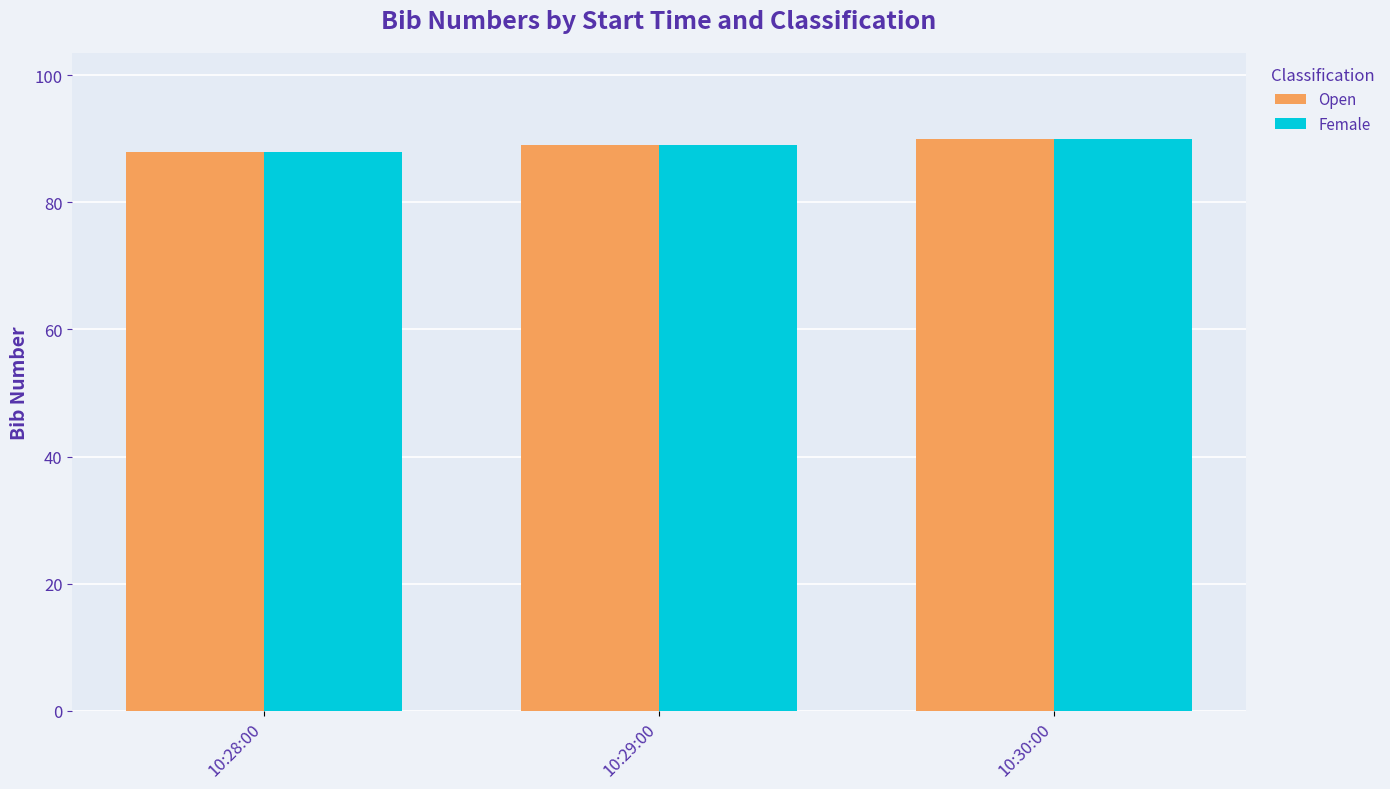

How many categories are shown in the chart?

3